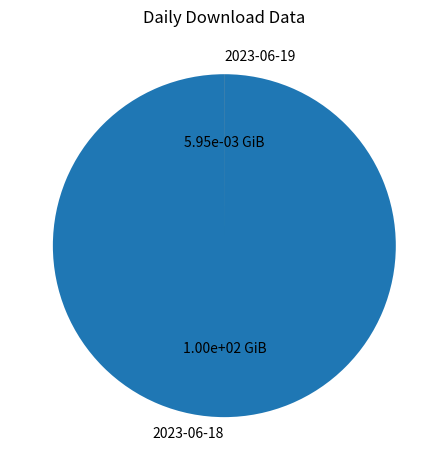

True or false: 2023-06-18 accounts for 100% of the total.

True